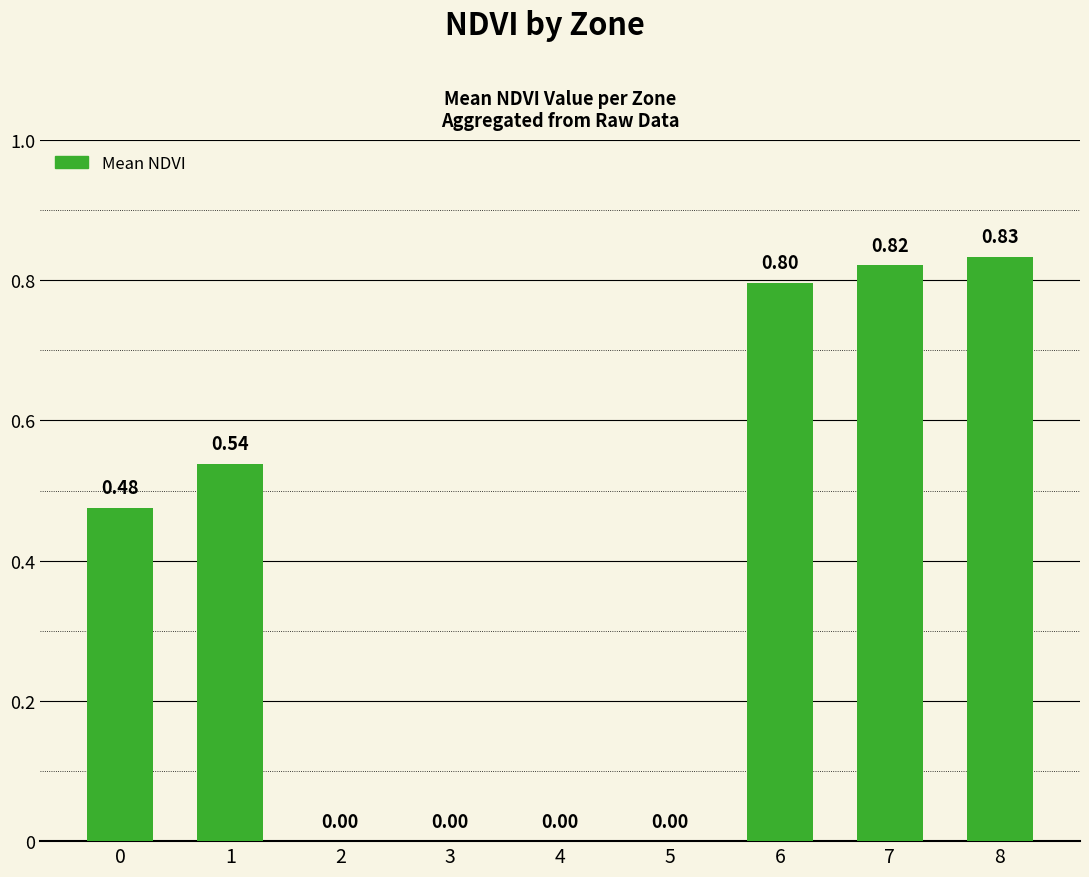

What is the change in value from 0 to 3?

-0.5